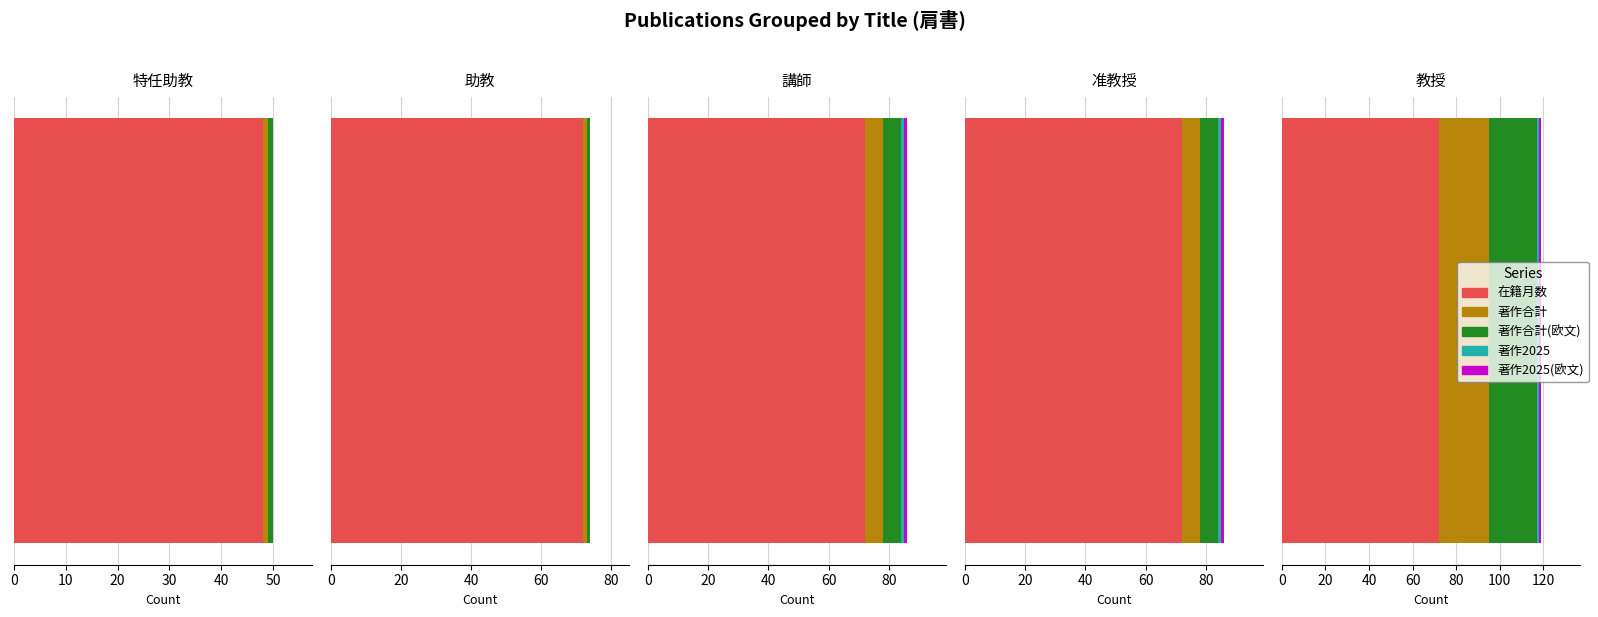

Between 講師 and 准教授, which is larger?

講師